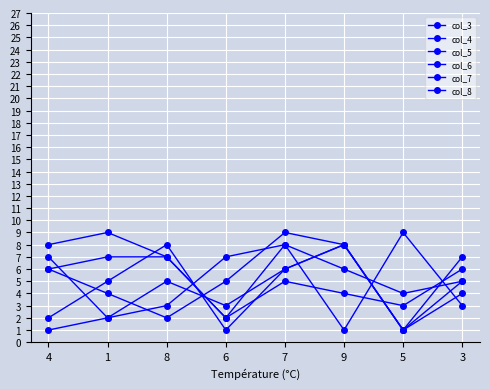

How many lines are shown in the chart?

6